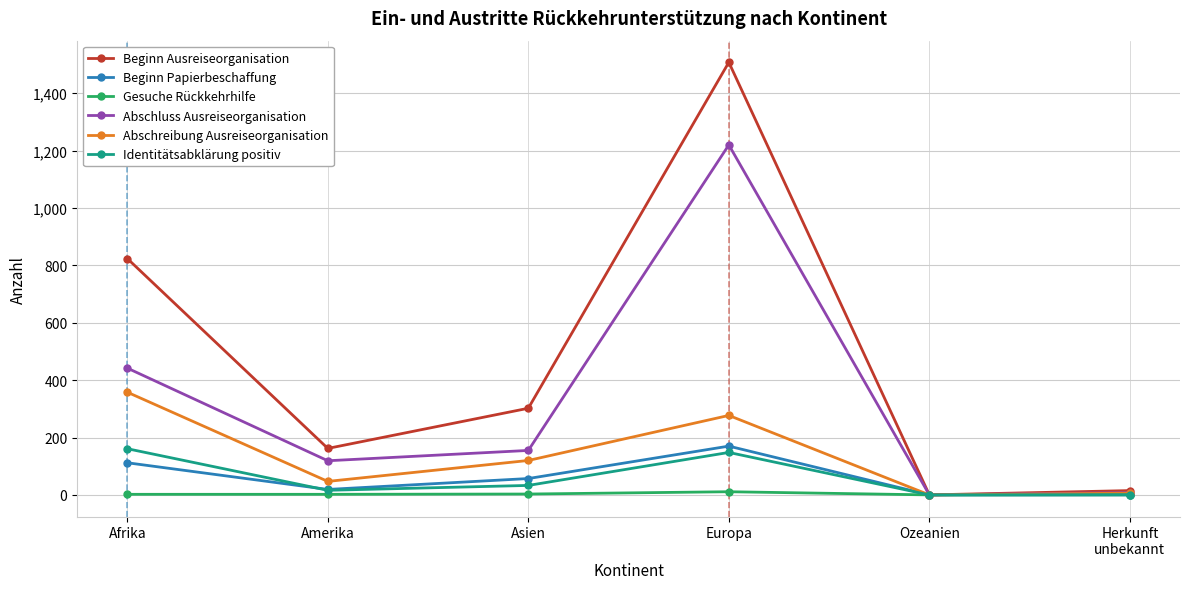

Which series has the largest total across all categories?

Beginn Ausreiseorganisation